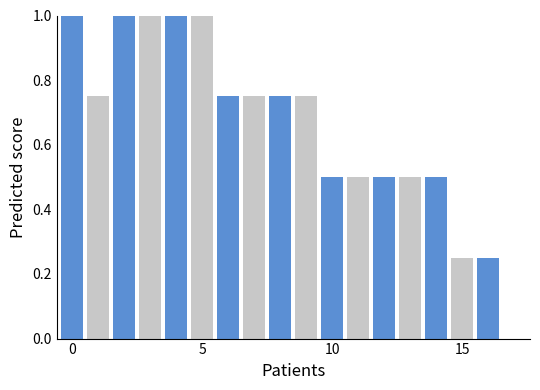

What is the maximum value shown in the chart?

1.0